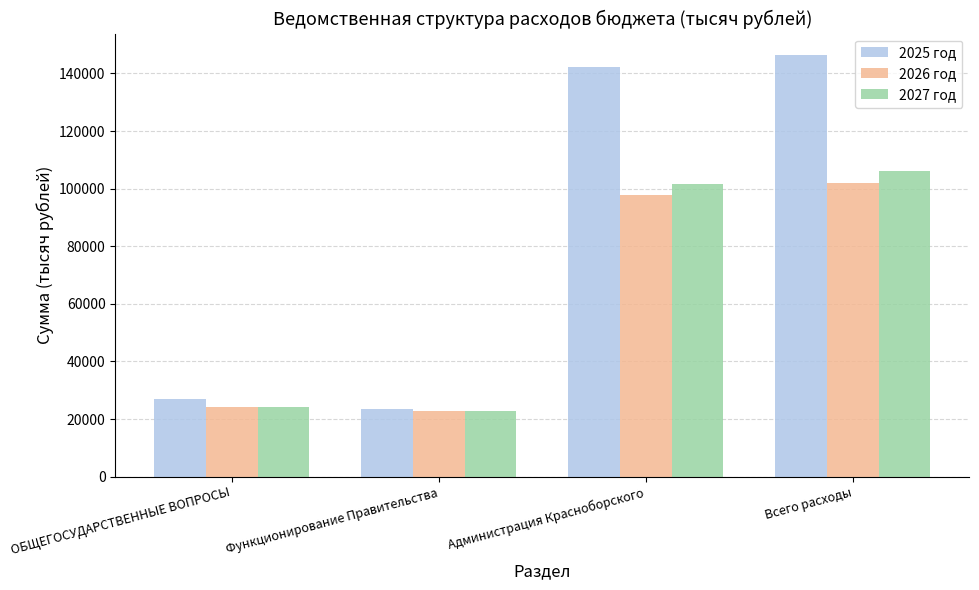

Rank the series at Всего расходы from highest to lowest value.

2025 год, 2027 год, 2026 год